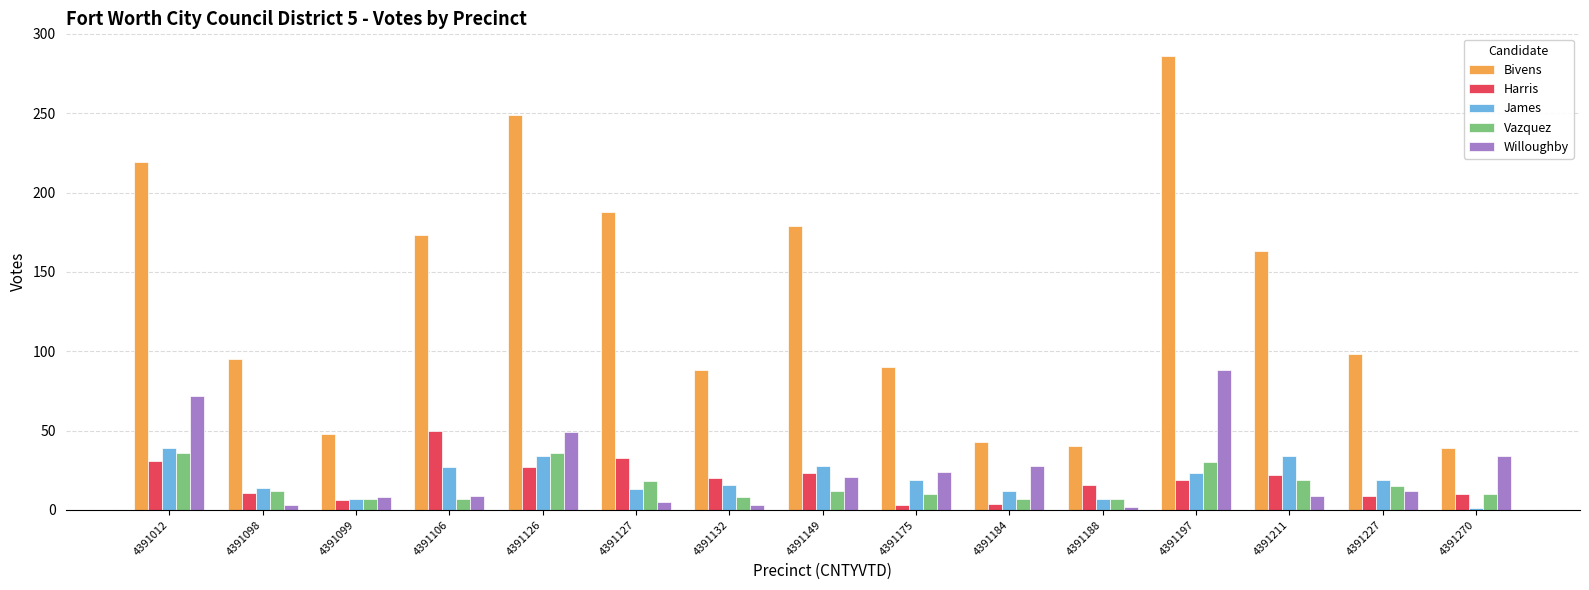

Which category has the highest value across all series?

4391197